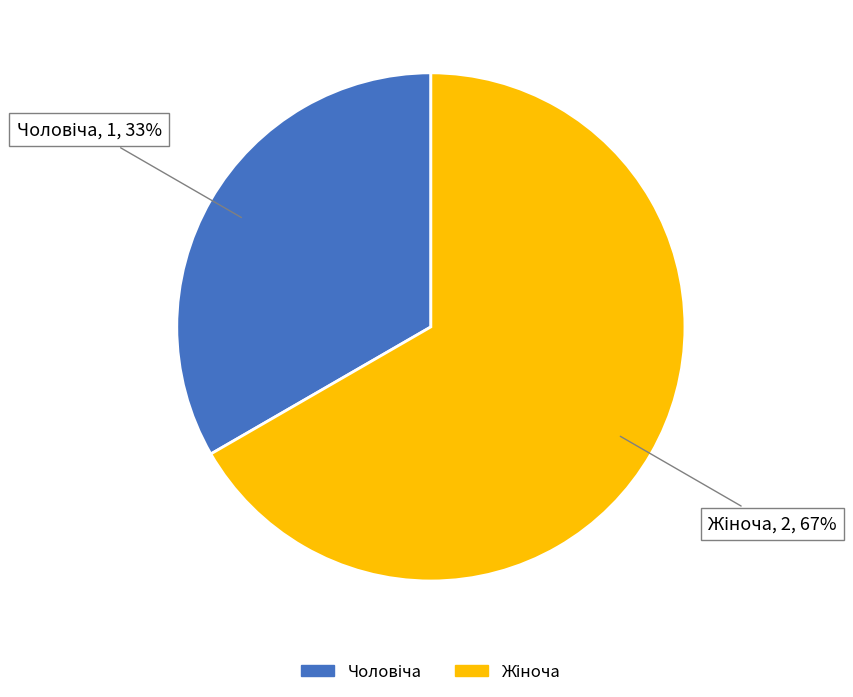

Is there a majority slice in this chart?

Yes